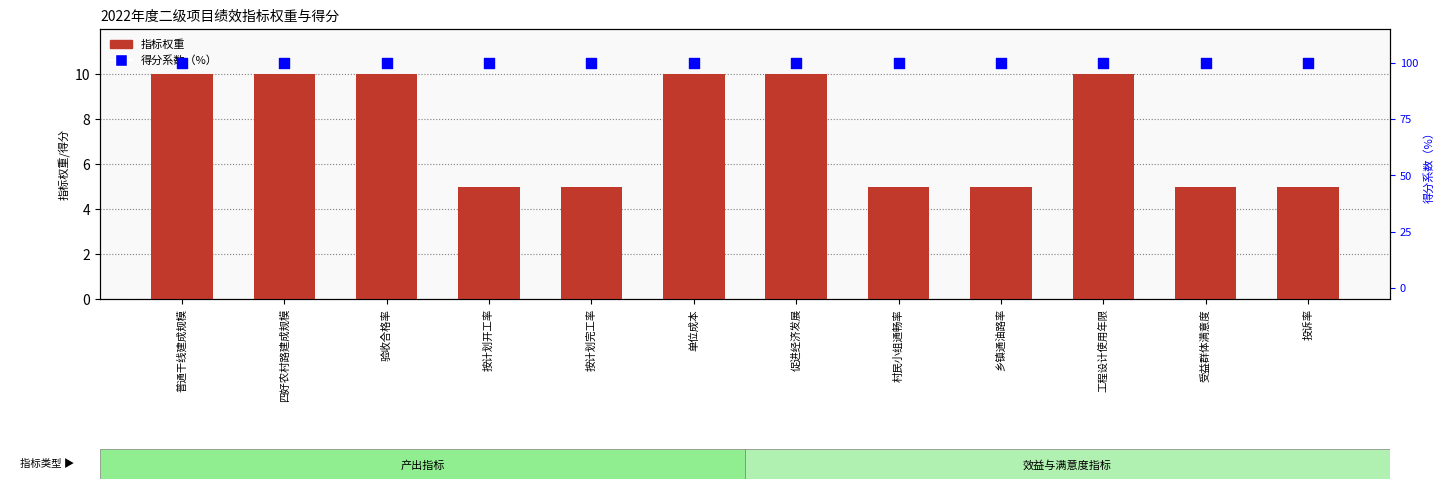

At how many categories does at least one series exceed 24?

12